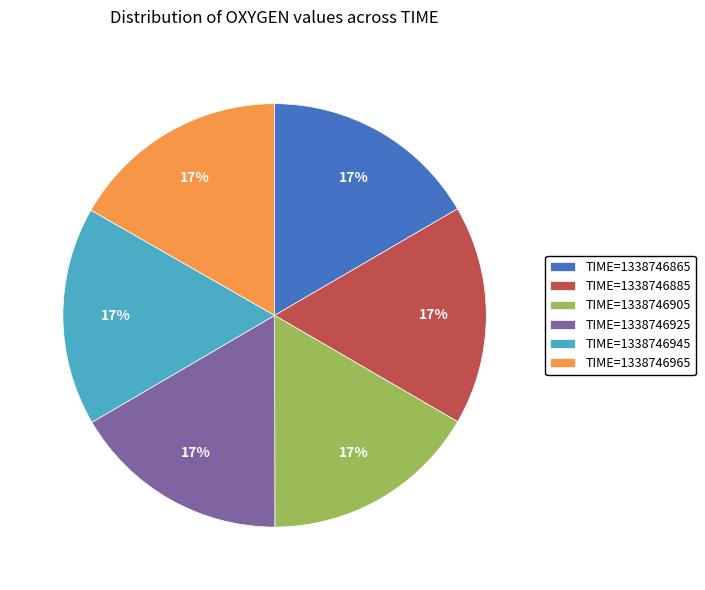

Combined, do TIME=1338746885 and TIME=1338746905 account for over 50%?

No